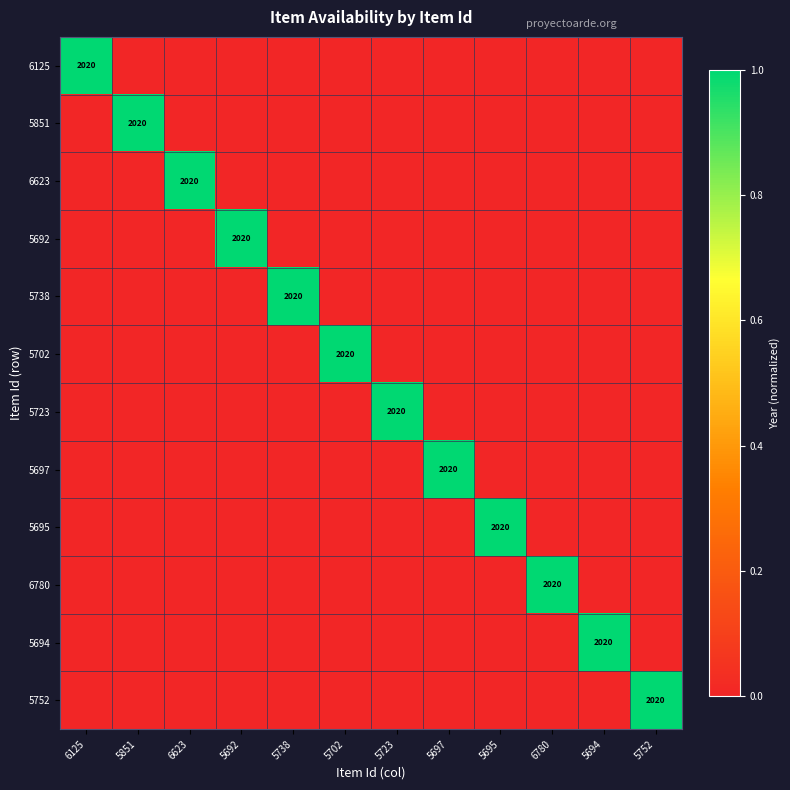

What is the difference between the maximum and minimum values in the 5752 series?

1